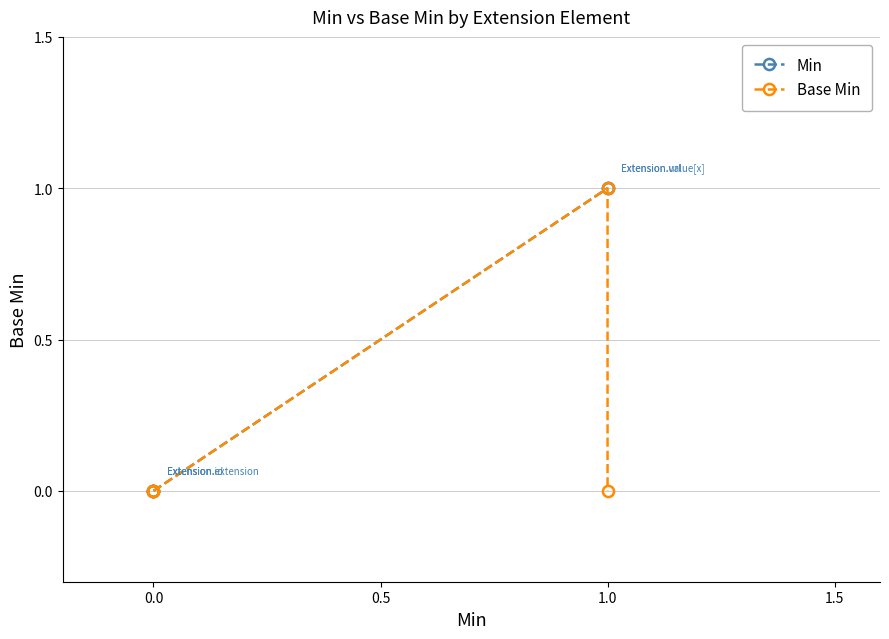

List the series in order of their overall mean, highest first.

Min, Base Min